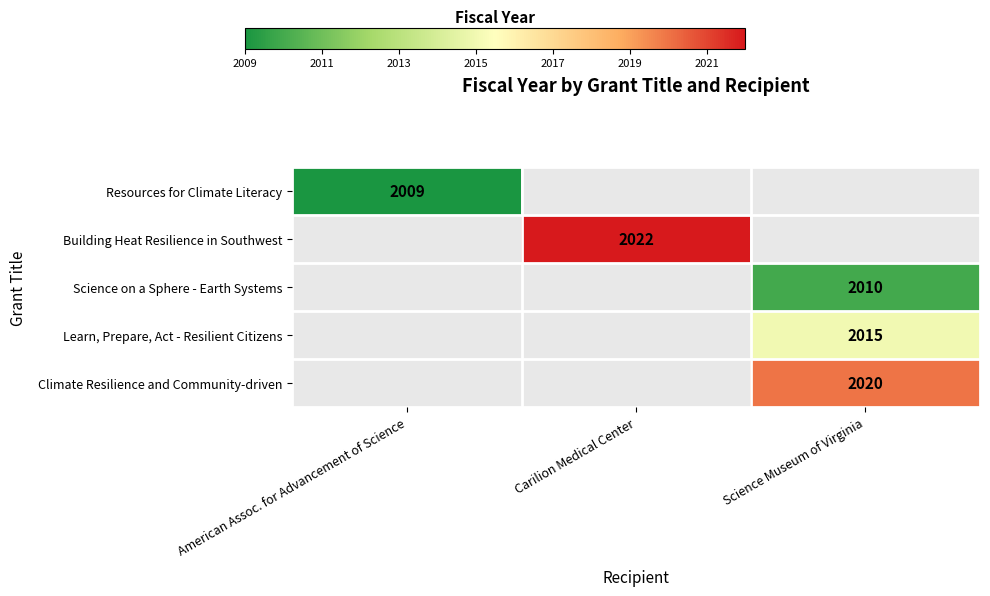

How many categories are shown in the chart?

3